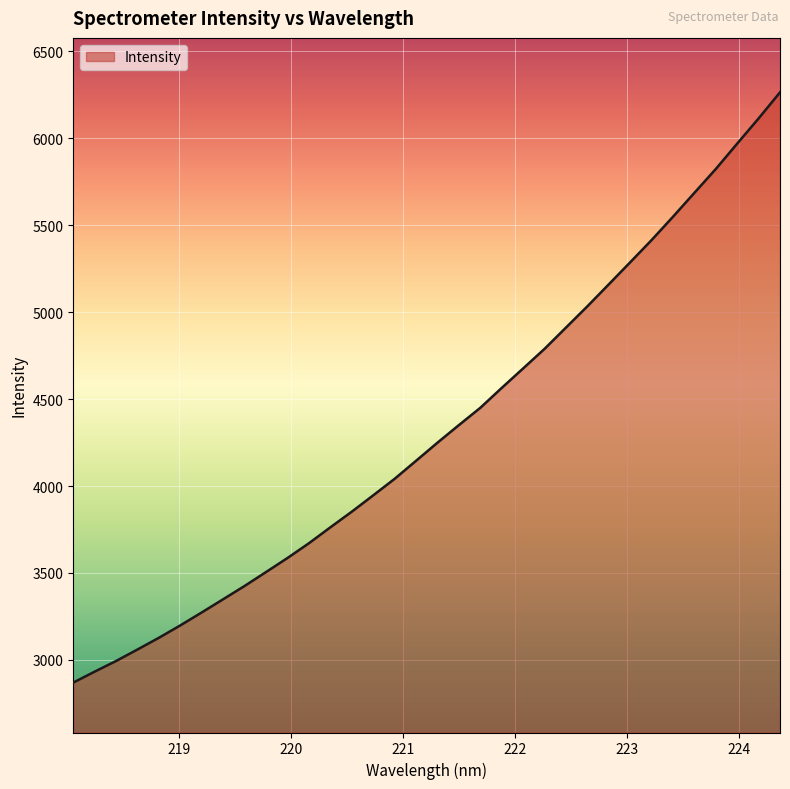

What is the average value?

4324.6